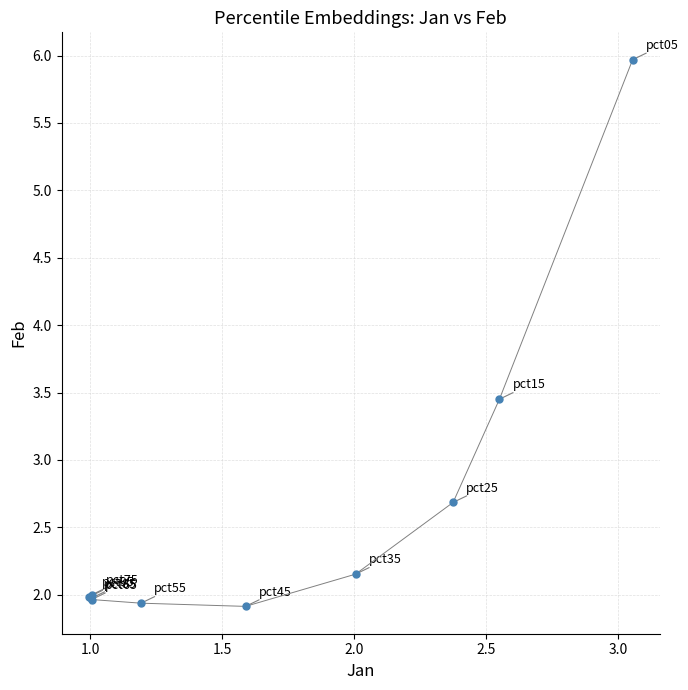

What Y value in the scatter plot is closest to 3?

2.7